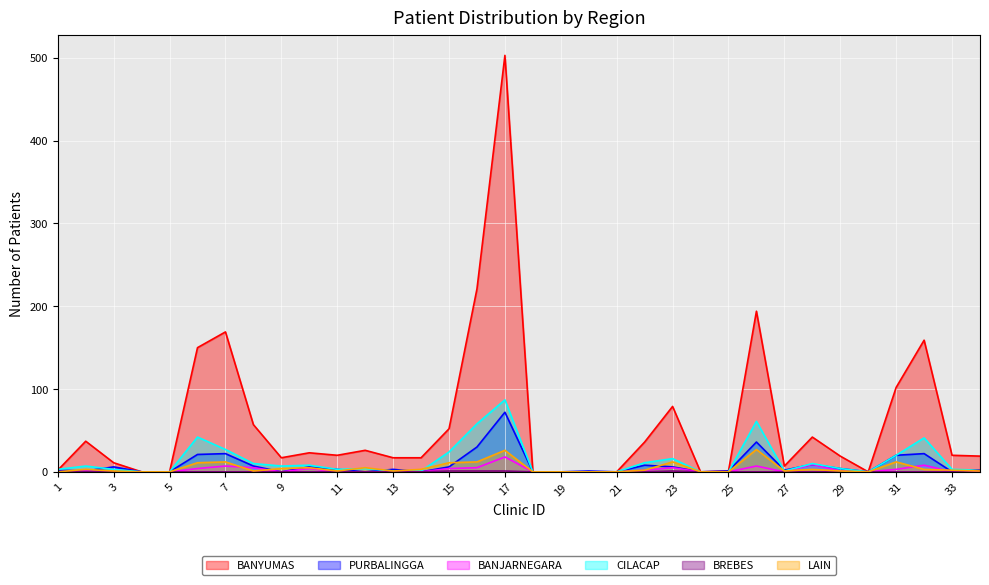

Reading right to left, what are all the values shown in this chart?

BANYUMAS: 34=19	33=20	32=159	31=102	30=0	29=19	28=42	27=7	26=194	25=1	24=0	23=79	22=36	21=0	20=0	19=0	18=0	17=503	16=221	15=52	14=17	13=17	12=26	11=20	10=23	9=17	8=57	7=169	6=150	5=0	4=0	3=11	2=37	1=2
PURBALINGGA: 34=2	33=0	32=22	31=20	30=0	29=4	28=9	27=2	26=36	25=1	24=0	23=6	22=8	21=0	20=1	19=0	18=0	17=72	16=30	15=6	14=0	13=3	12=0	11=3	10=6	9=0	8=7	7=22	6=21	5=0	4=0	3=6	2=1	1=2
BANJARNEGARA: 34=0	33=0	32=8	31=3	30=0	29=1	28=9	27=0	26=7	25=0	24=0	23=5	22=2	21=0	20=0	19=0	18=0	17=18	16=5	15=4	14=0	13=0	12=0	11=0	10=4	9=0	8=5	7=7	6=4	5=0	4=0	3=0	2=1	1=0
CILACAP: 34=2	33=3	32=41	31=20	30=0	29=4	28=10	27=1	26=61	25=0	24=0	23=16	22=11	21=0	20=0	19=0	18=0	17=87	16=58	15=24	14=1	13=1	12=4	11=3	10=8	9=7	8=10	7=27	6=42	5=0	4=0	3=3	2=7	1=3
BREBES: 34=2	33=0	32=0	31=0	30=0	29=0	28=0	27=0	26=0	25=0	24=0	23=1	22=0	21=0	20=0	19=0	18=0	17=1	16=1	15=1	14=0	13=0	12=0	11=0	10=0	9=0	8=0	7=0	6=0	5=0	4=0	3=0	2=0	1=0
LAIN: 34=1	33=2	32=3	31=12	30=0	29=1	28=3	27=1	26=27	25=0	24=0	23=12	22=2	21=0	20=0	19=0	18=0	17=26	16=12	15=11	14=3	13=1	12=5	11=1	10=5	9=4	8=1	7=12	6=11	5=0	4=0	3=1	2=3	1=0